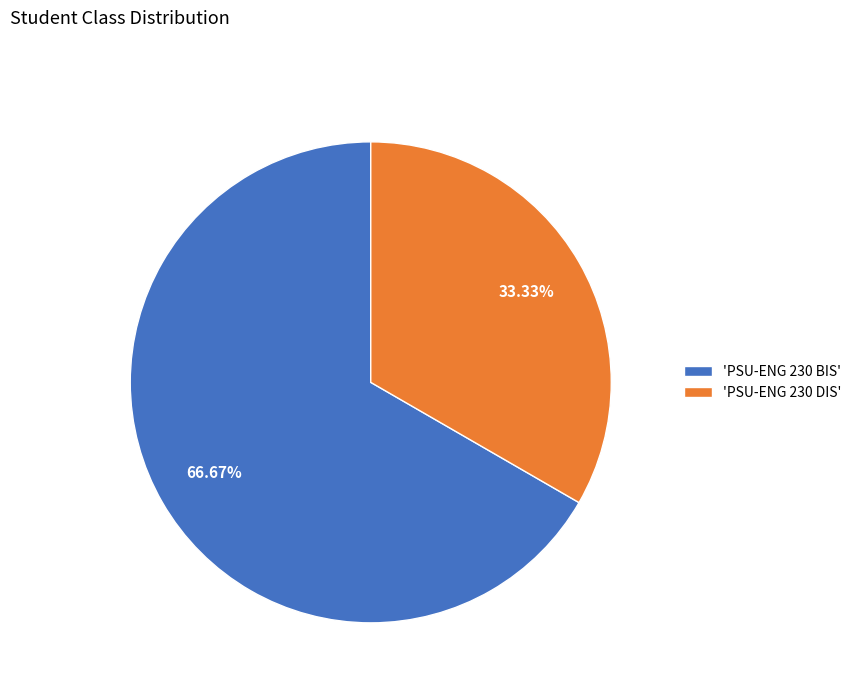

Between 'PSU-ENG 230 DIS' and 'PSU-ENG 230 BIS', which is larger?

'PSU-ENG 230 BIS'